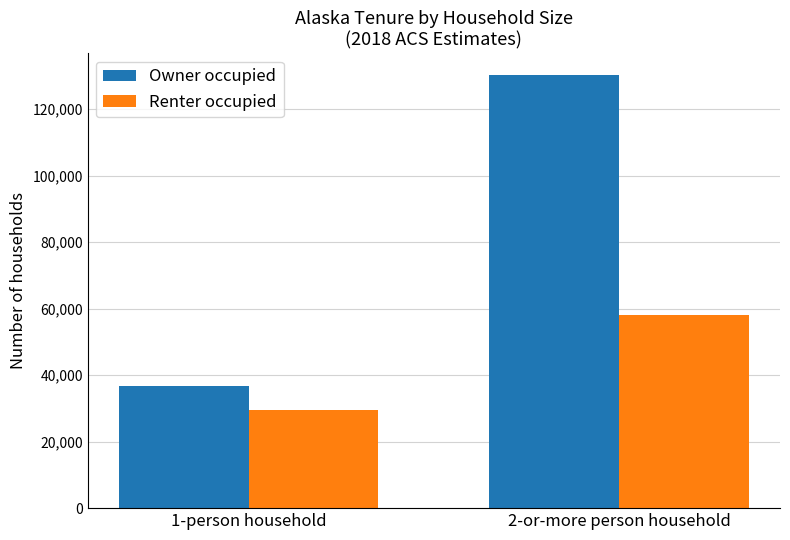

What is the label of the 1st bar from the right?

2-or-more person household